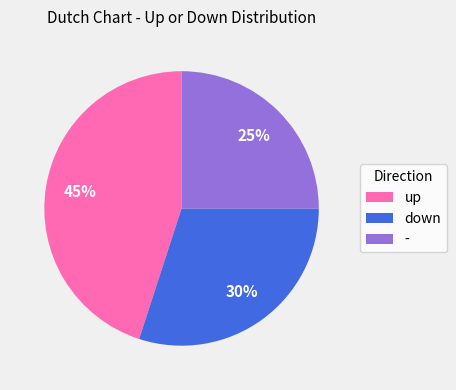

To the nearest percent, what is the average slice percentage?

33%